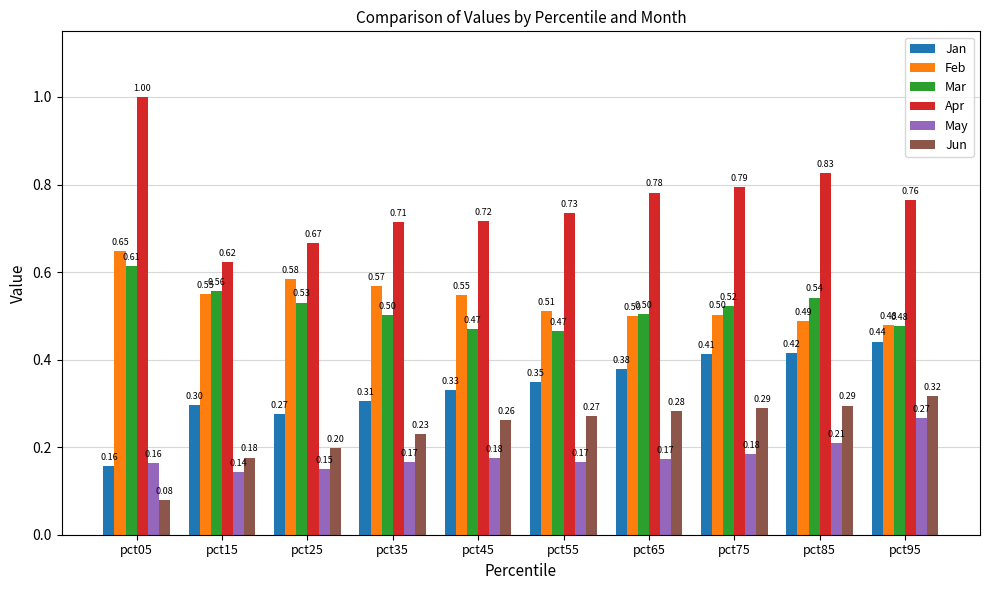

What is the difference between the Apr values at pct05 and pct55?

0.3